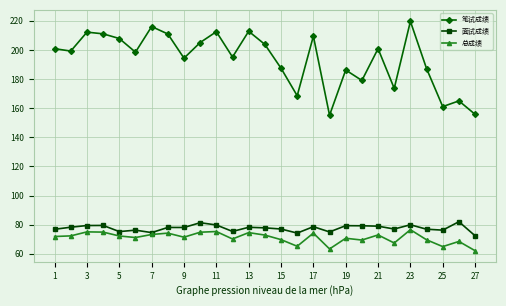

Which series has the widest spread of values?

笔试成绩